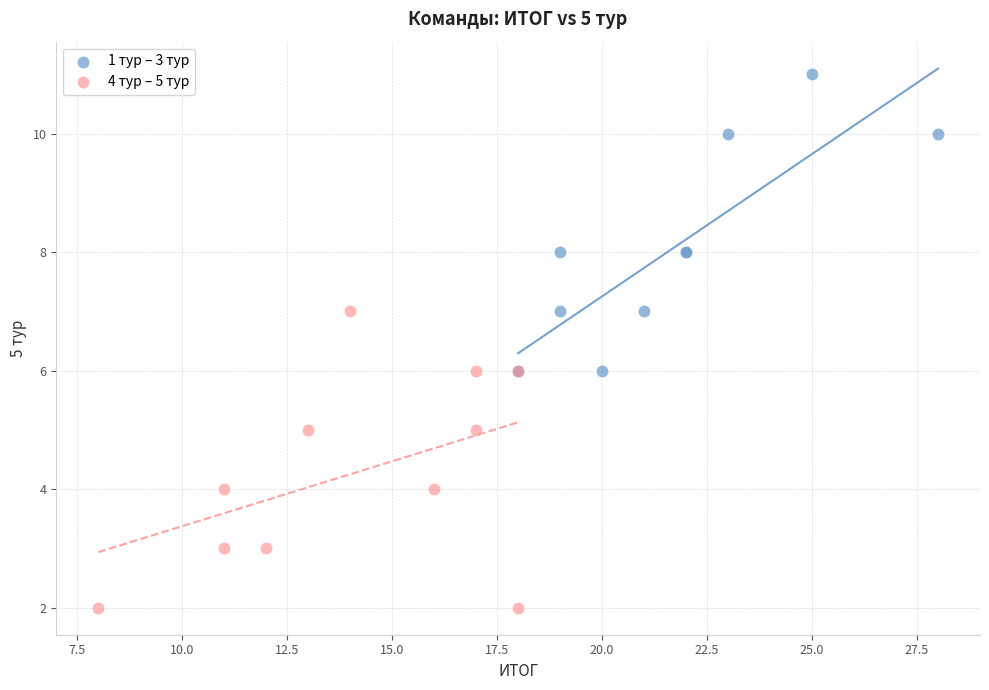

Which series contains the lowest Y value?

4 тур – 5 тур